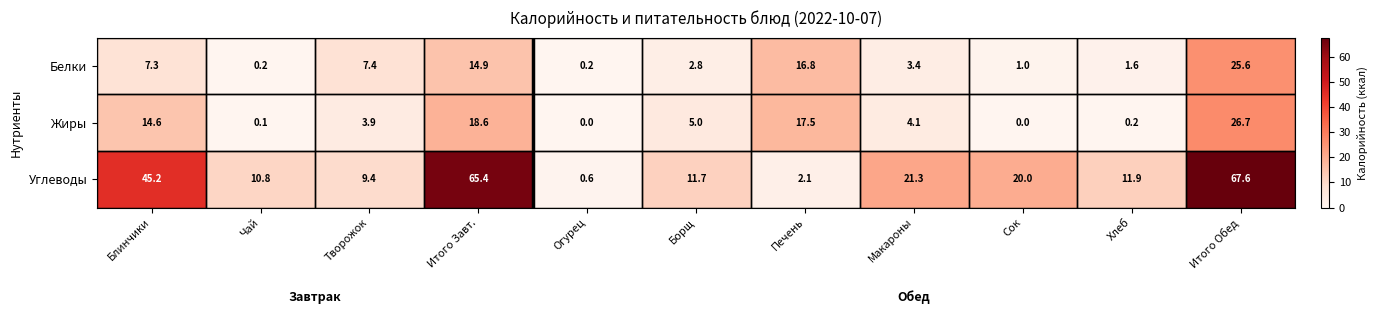

What is the spread (max minus min) of values at Сок?

20.0